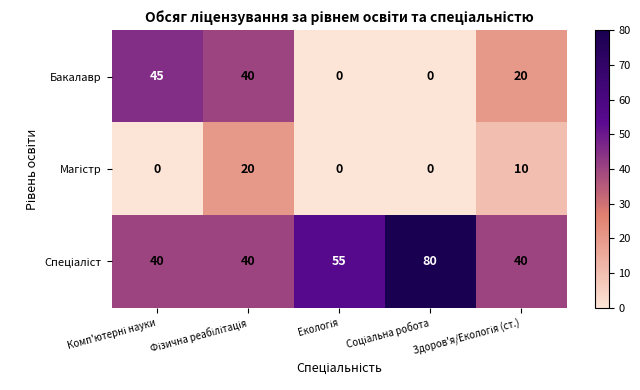

How many distinct data groups are displayed?

3